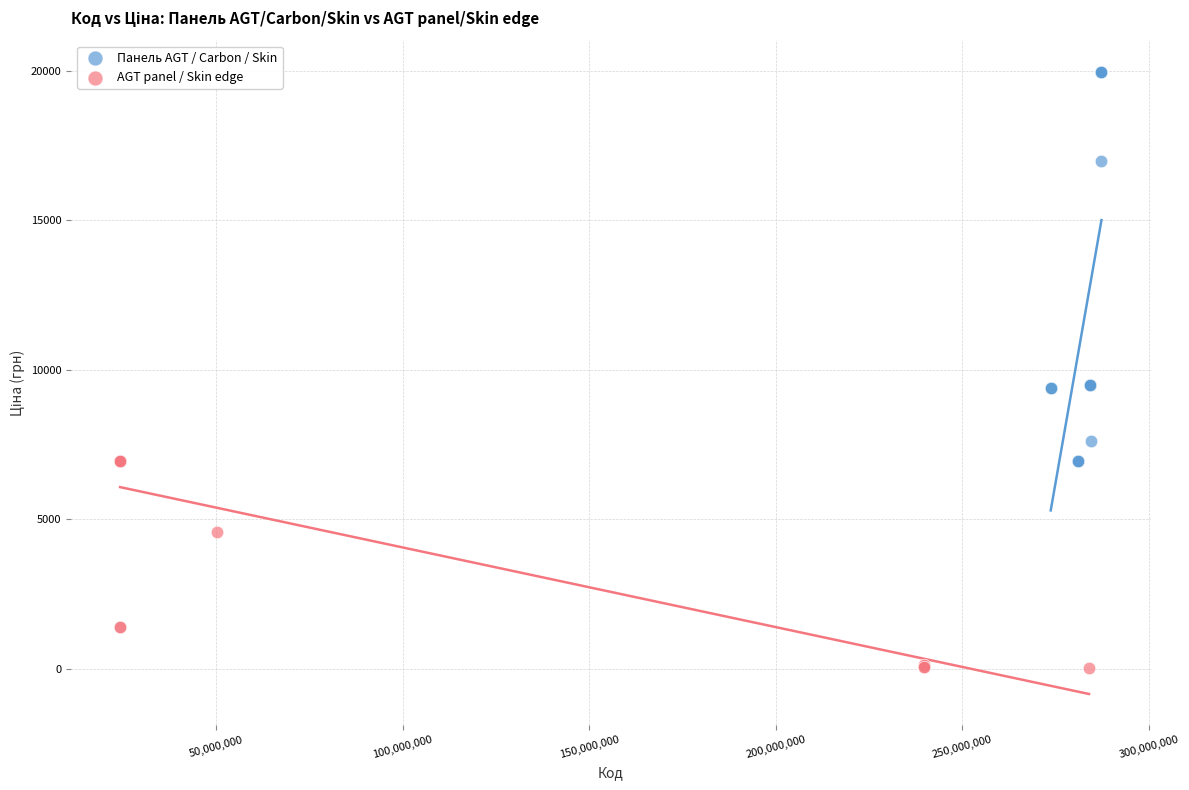

Which series reaches the minimum Y coordinate?

AGT panel / Skin edge